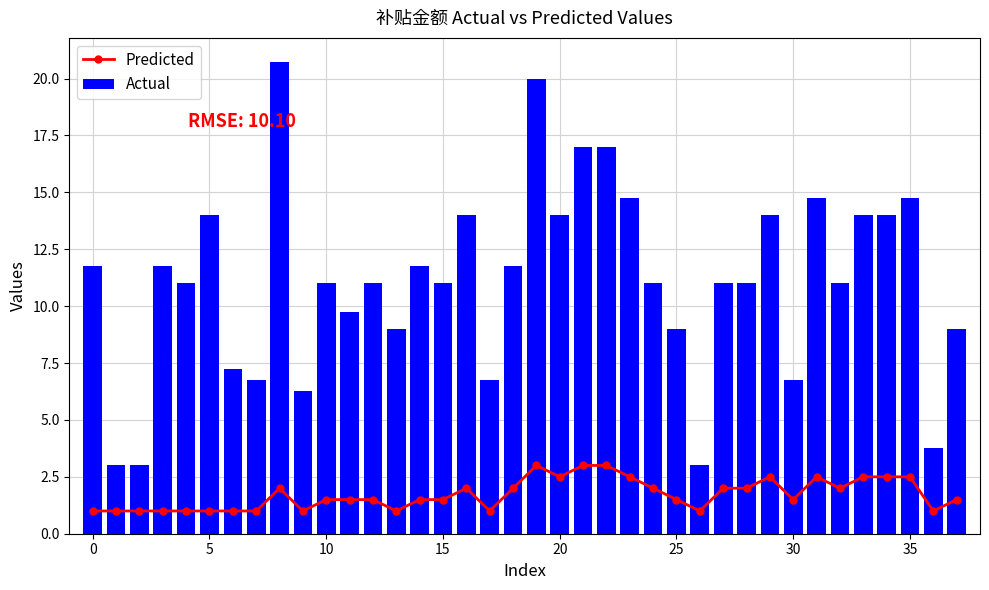

What are all the series names shown in the legend?

Predicted, Actual